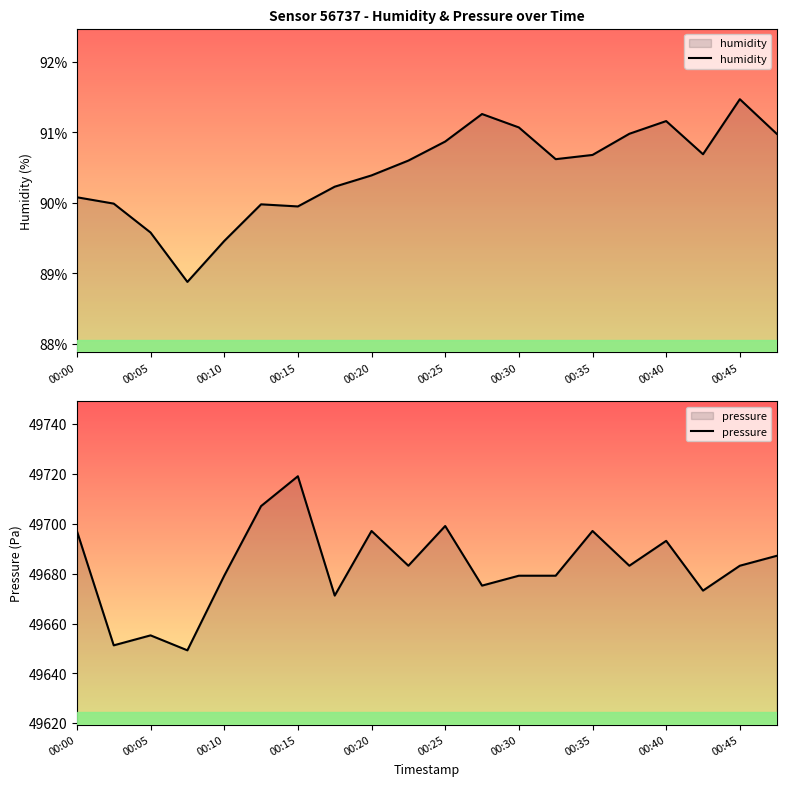

True or false: pressure has a value of 49683.2 at 00:45.

True